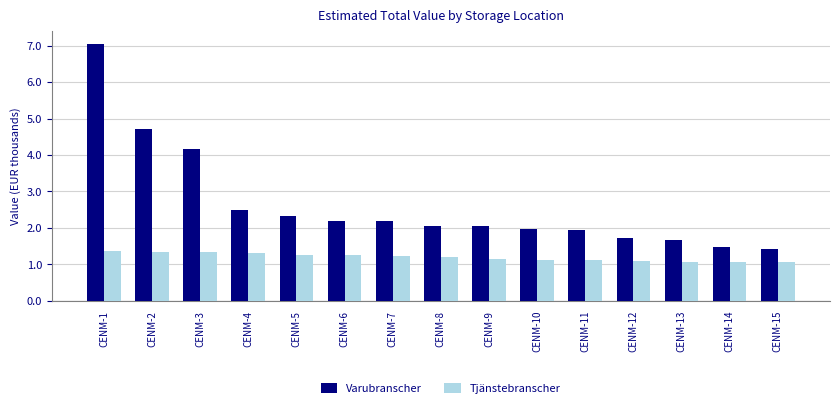

What is the highest value of the Varubranscher series?

7.0